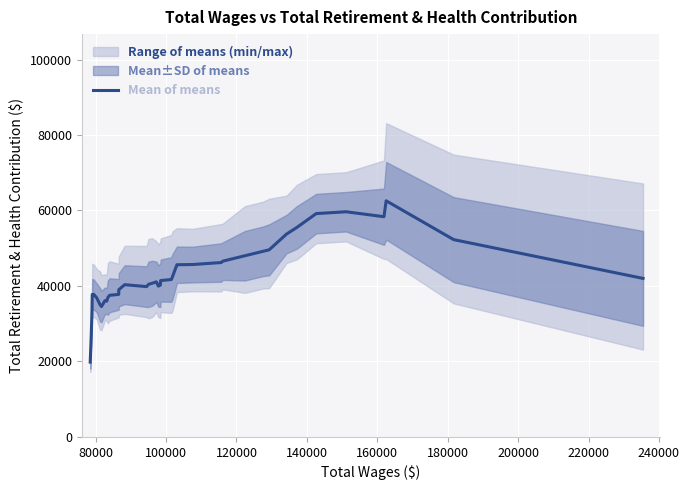

The value at 34 is 92366.0. True or false?

False